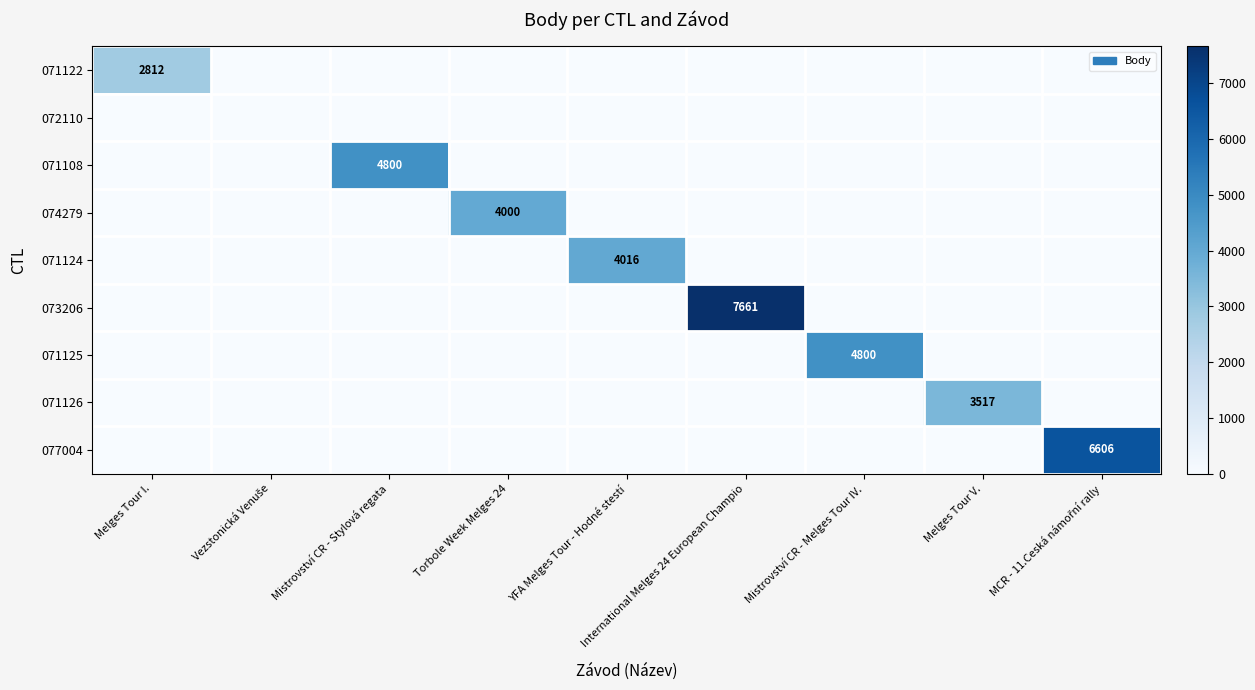

How many distinct data groups are displayed?

9